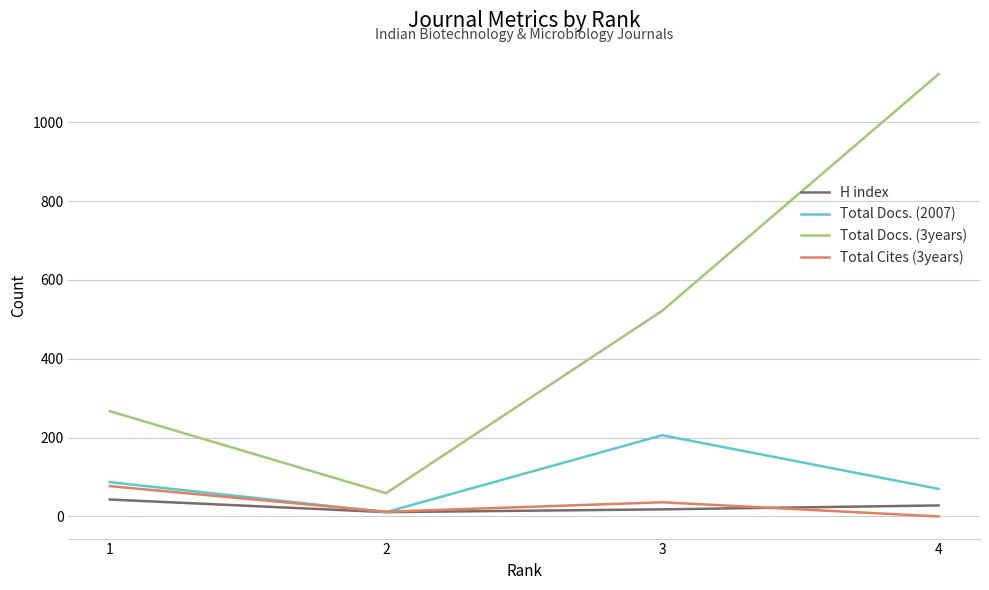

True or false: Total Docs. (3years) and Total Cites (3years) intersect in this chart.

False